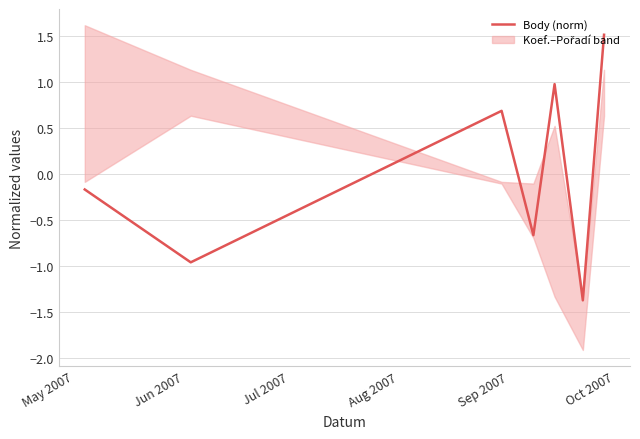

How many series are shown in this chart?

1